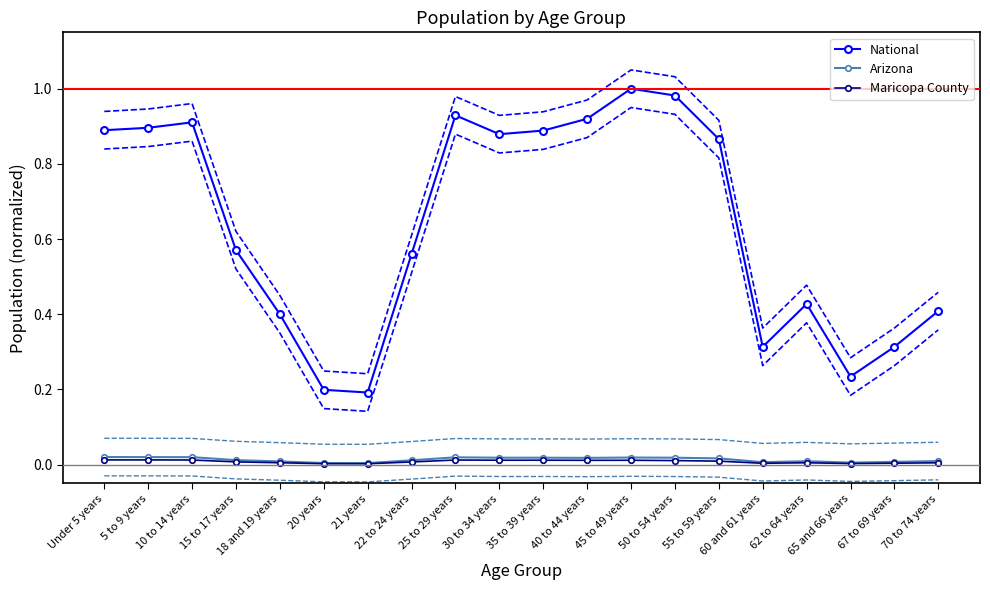

Which series has the largest total across all categories?

National